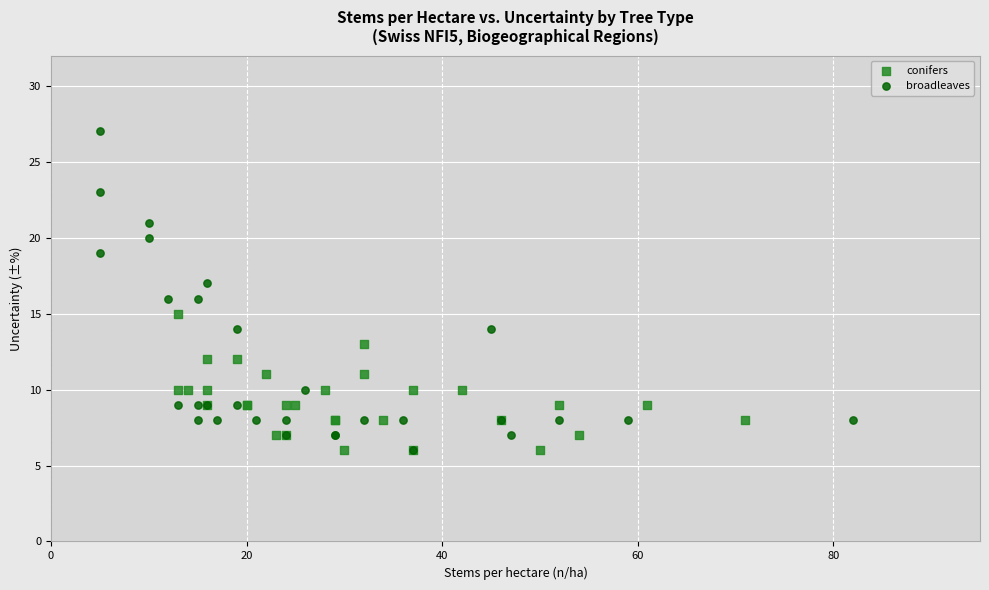

Which series contains the highest Y value?

broadleaves